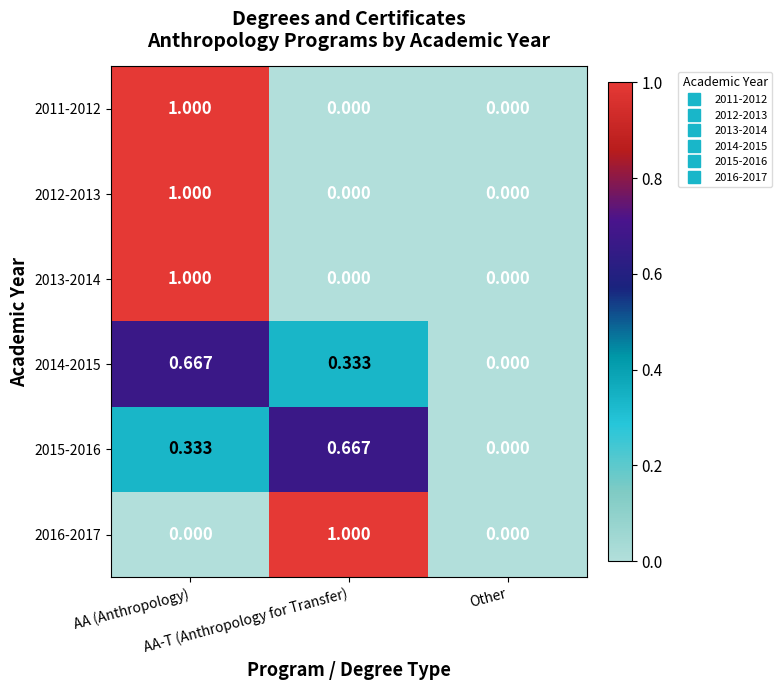

Count the number of data series in this chart.

6